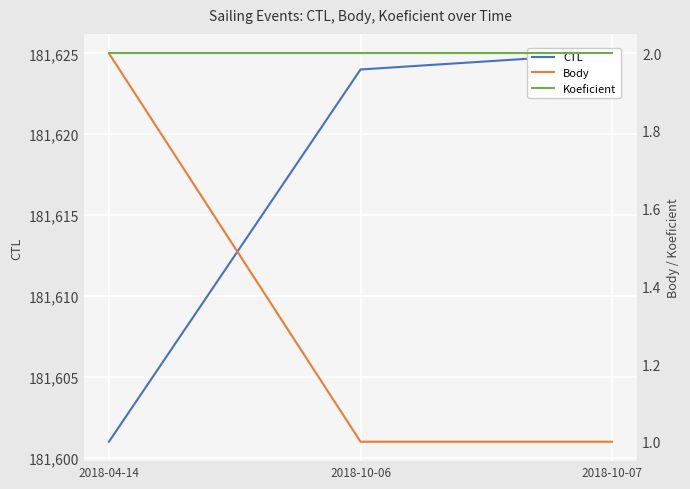

What are all the series names shown in the legend?

CTL, Body, Koeficient